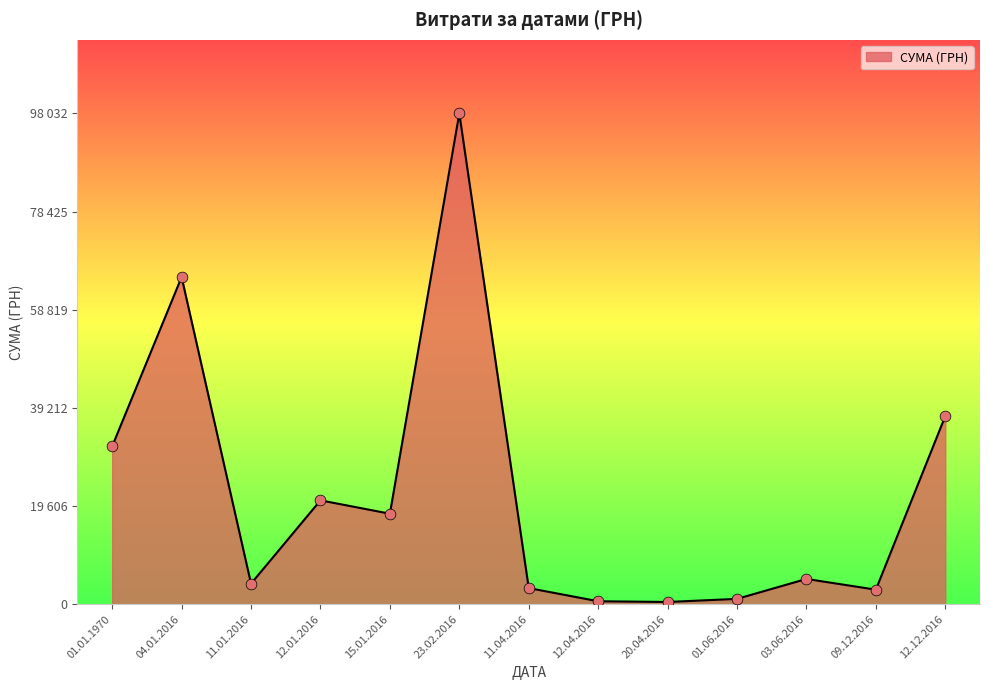

Between 01.01.1970 and 04.01.2016, which is larger?

04.01.2016